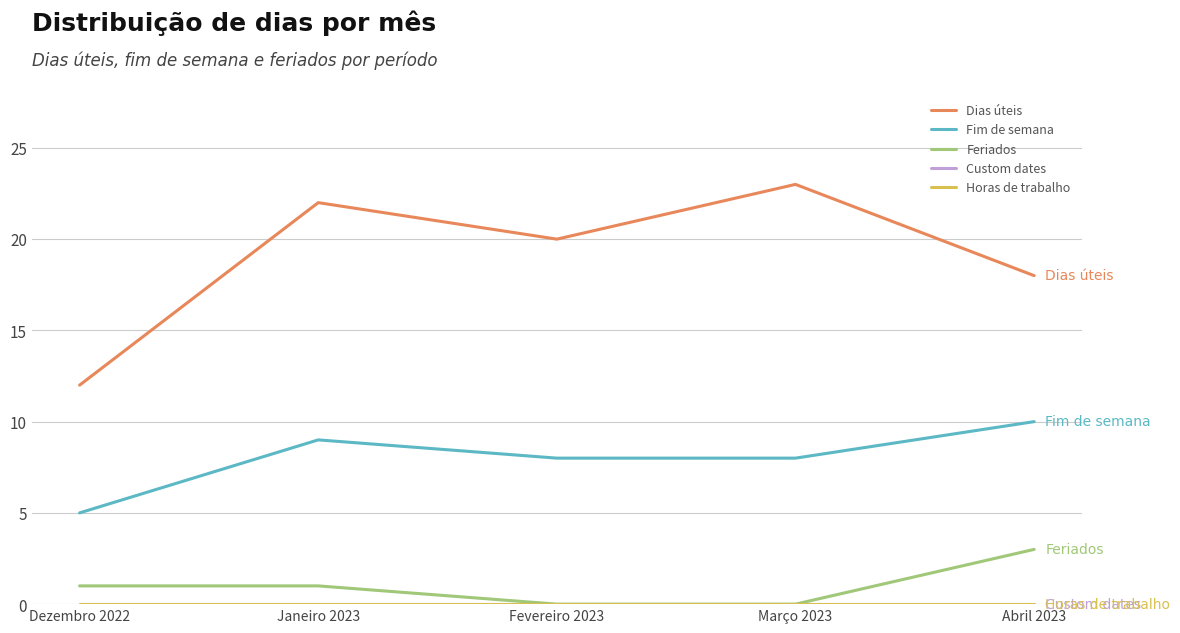

Which series has the largest total across all categories?

Dias úteis